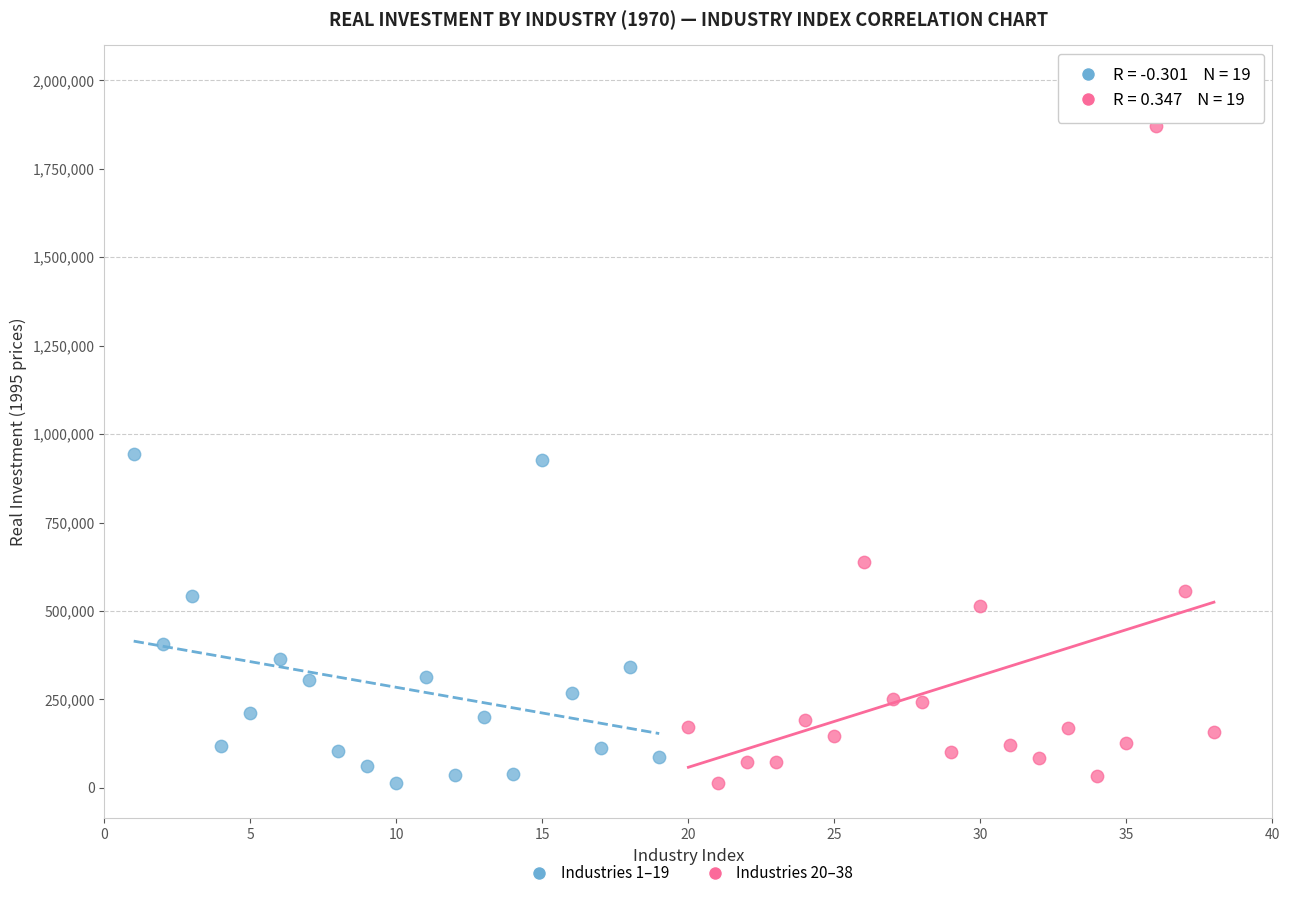

Which series contains the highest Y value?

Industries 20–38